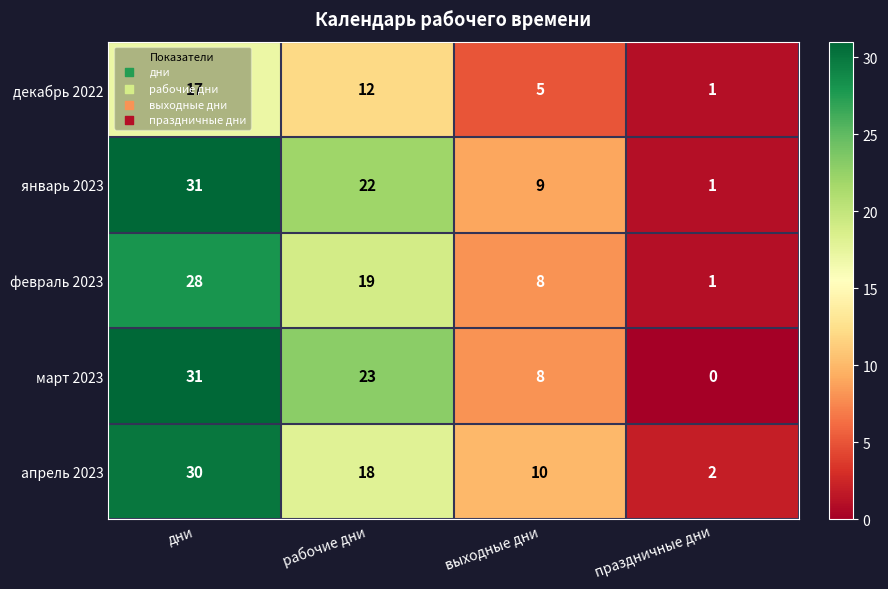

Between дни and праздничные дни, which series saw the biggest shift?

март 2023